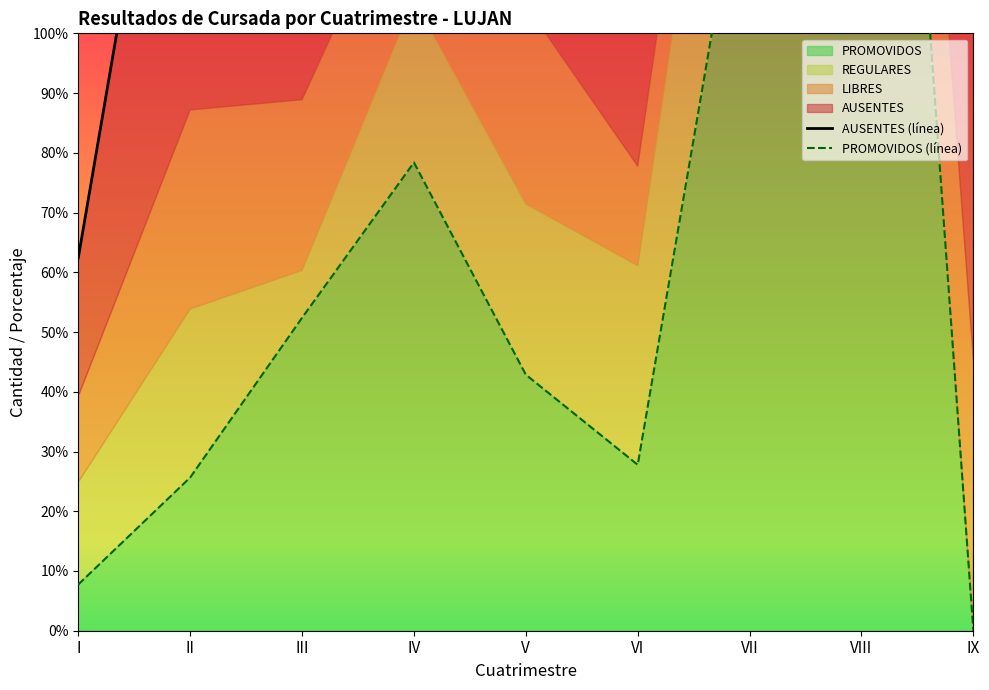

Does the chart display data point markers on the line(s)?

No